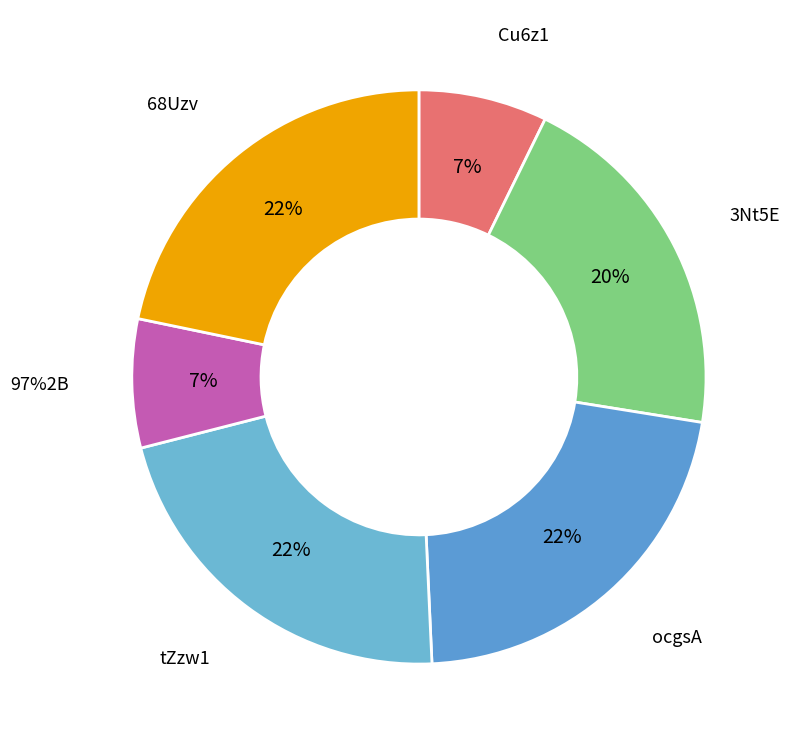

Count the number of slices in the pie.

6